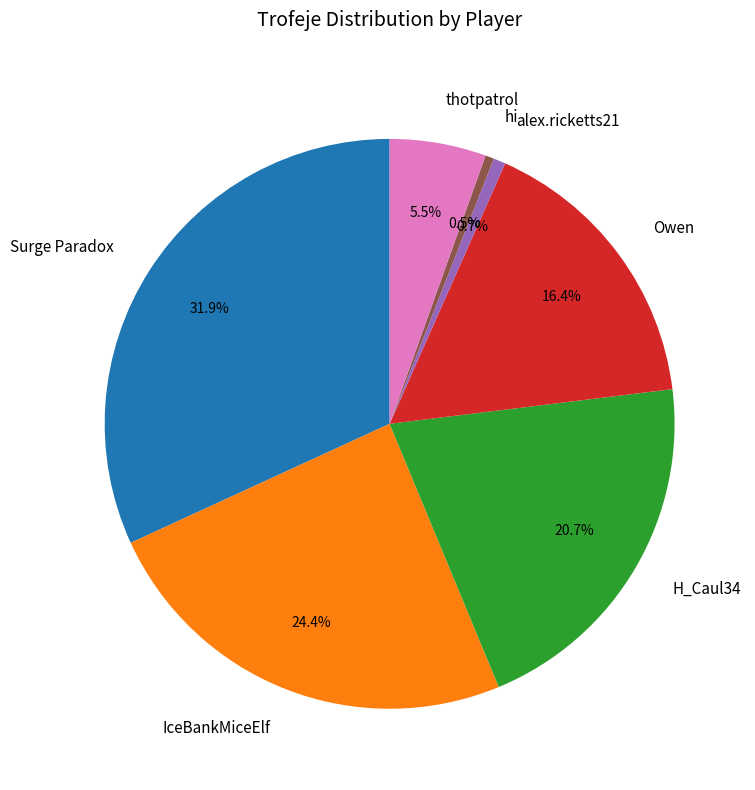

Is there a majority slice in this chart?

No